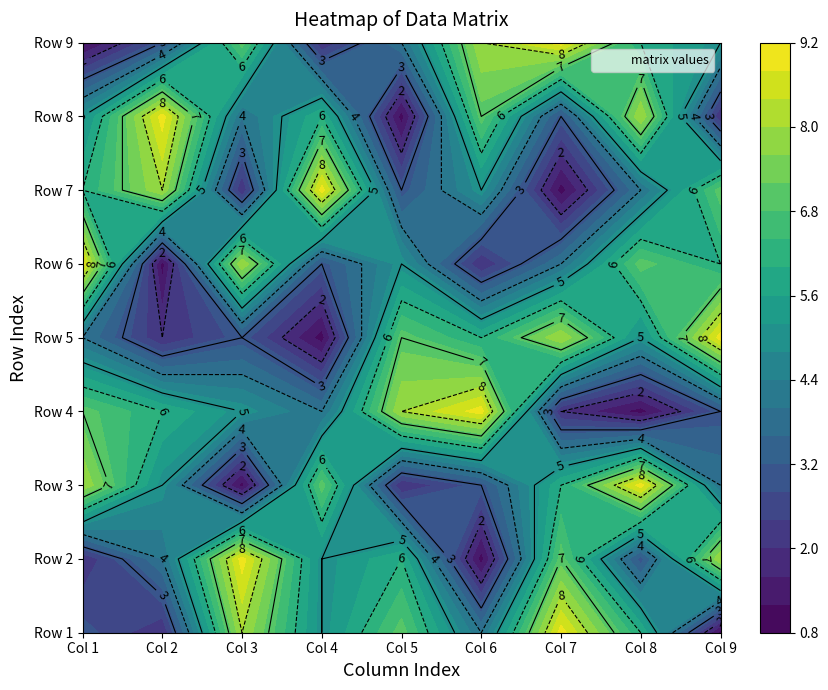

Reading left to right, extract all data points from this chart.

Row 1: 0=3	1=2	2=8	3=5	4=7	5=4	6=9	7=6	8=1
Row 2: 0=2	1=4	2=9	3=5	4=6	5=1	6=7	7=3	8=8
Row 3: 0=8	1=5	2=1	3=7	4=2	5=3	6=6	7=9	8=4
Row 4: 0=7	1=6	2=5	3=4	4=8	5=9	6=2	7=1	8=3
Row 5: 0=4	1=2	2=3	3=1	4=7	5=6	6=8	7=5	8=9
Row 6: 0=9	1=1	2=8	3=3	4=5	5=2	6=4	7=7	8=6
Row 7: 0=6	1=8	2=2	3=9	4=3	5=5	6=1	7=4	8=7
Row 8: 0=5	1=9	2=4	3=6	4=1	5=7	6=3	7=8	8=2
Row 9: 0=1	1=3	2=7	3=2	4=4	5=8	6=9	7=6	8=5